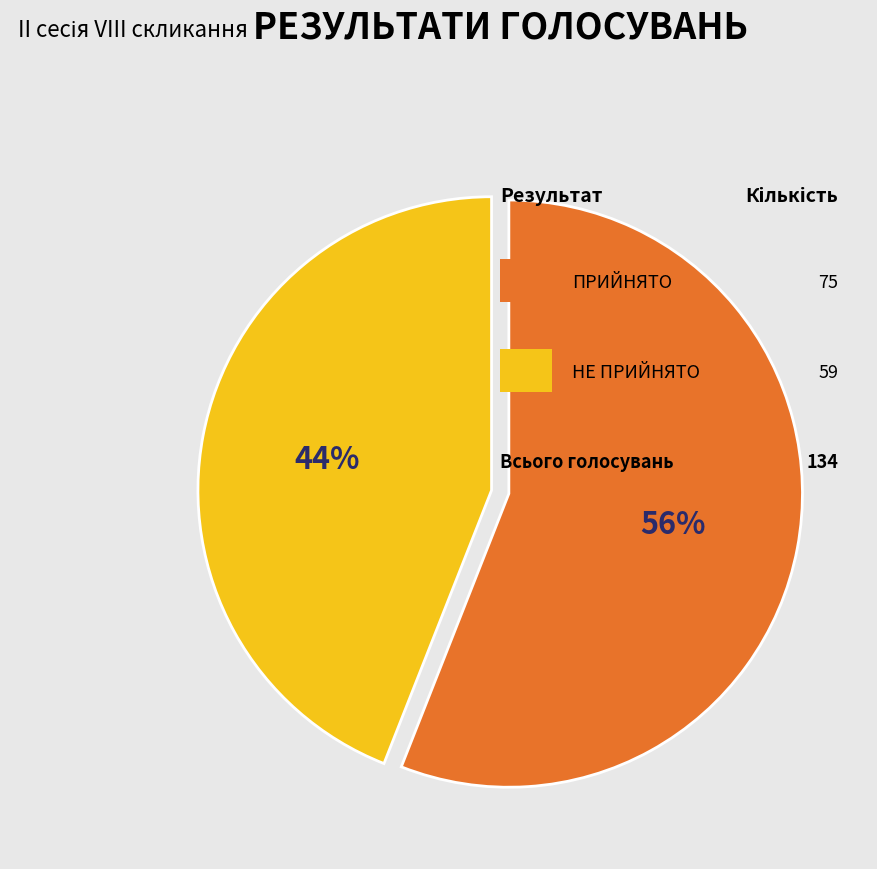

To the nearest percent, what is the average slice percentage?

50%